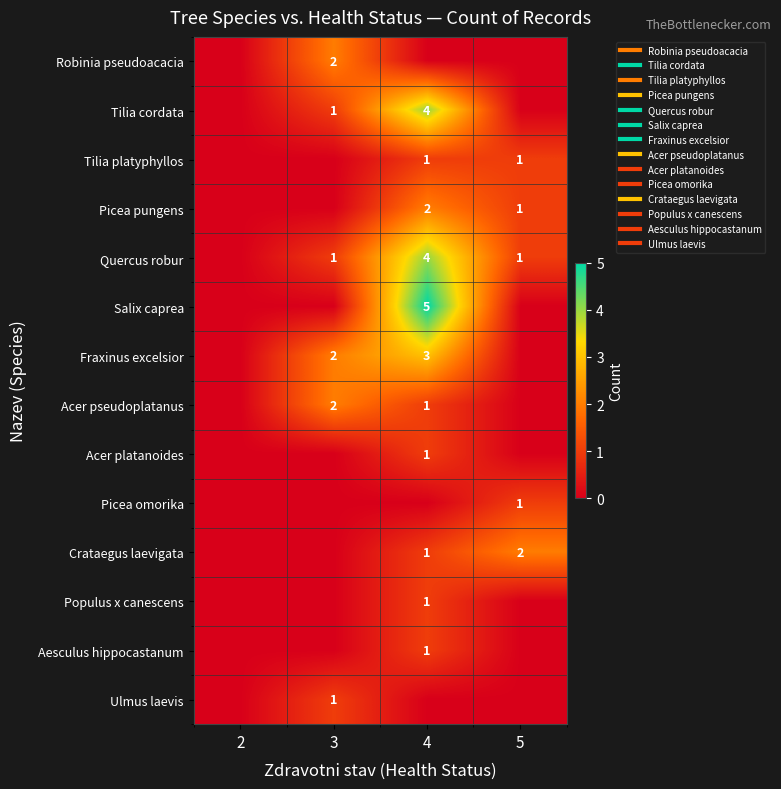

What is the total value across all series at 3?

9